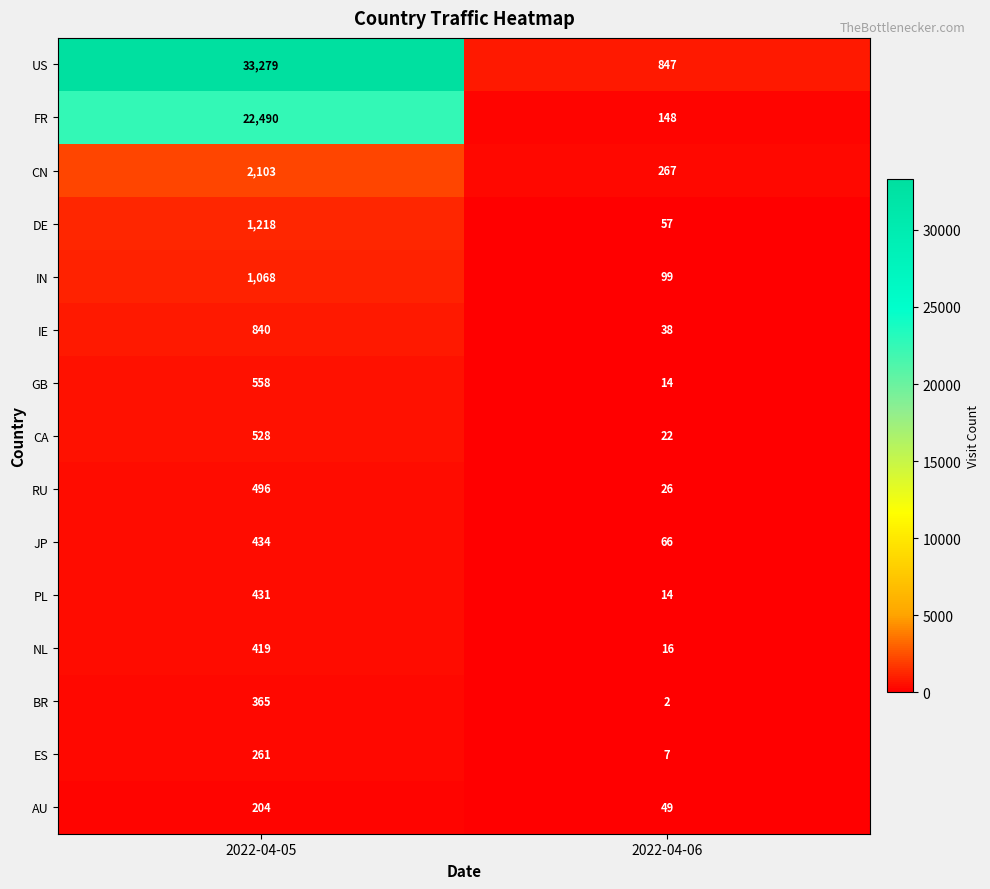

Which series changed the most between 2022-04-05 and 2022-04-06?

US